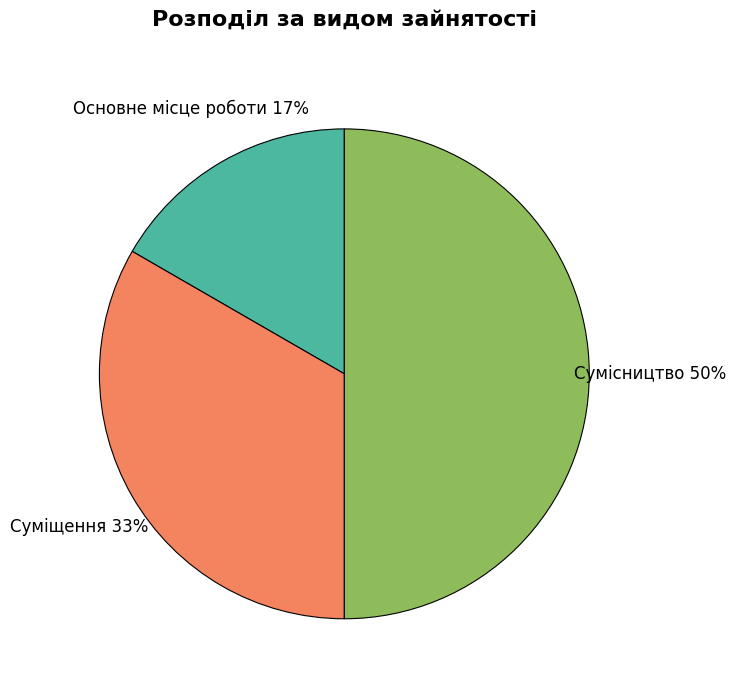

Is it true that Сумісництво is 50% of the pie?

True